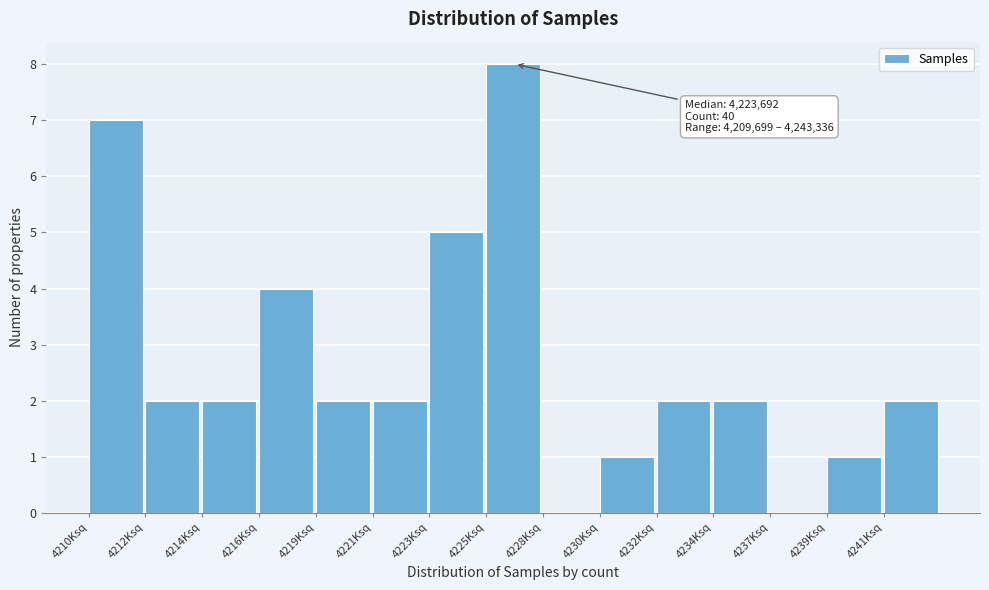

Reading left to right, what are all the values shown in this chart?

4210Ksq=7	4212Ksq=2	4214Ksq=2	4216Ksq=4	4219Ksq=2	4221Ksq=2	4223Ksq=5	4225Ksq=8	4228Ksq=0	4230Ksq=1	4232Ksq=2	4234Ksq=2	4237Ksq=0	4239Ksq=1	4241Ksq=2